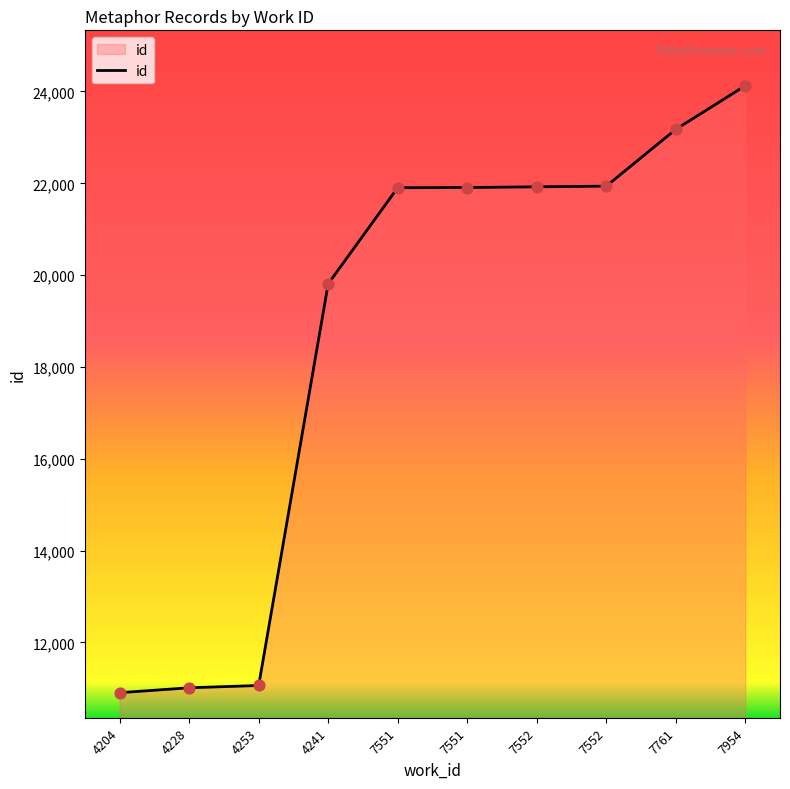

What is the ratio of the value at 4228 to the value at 7954?

0.5